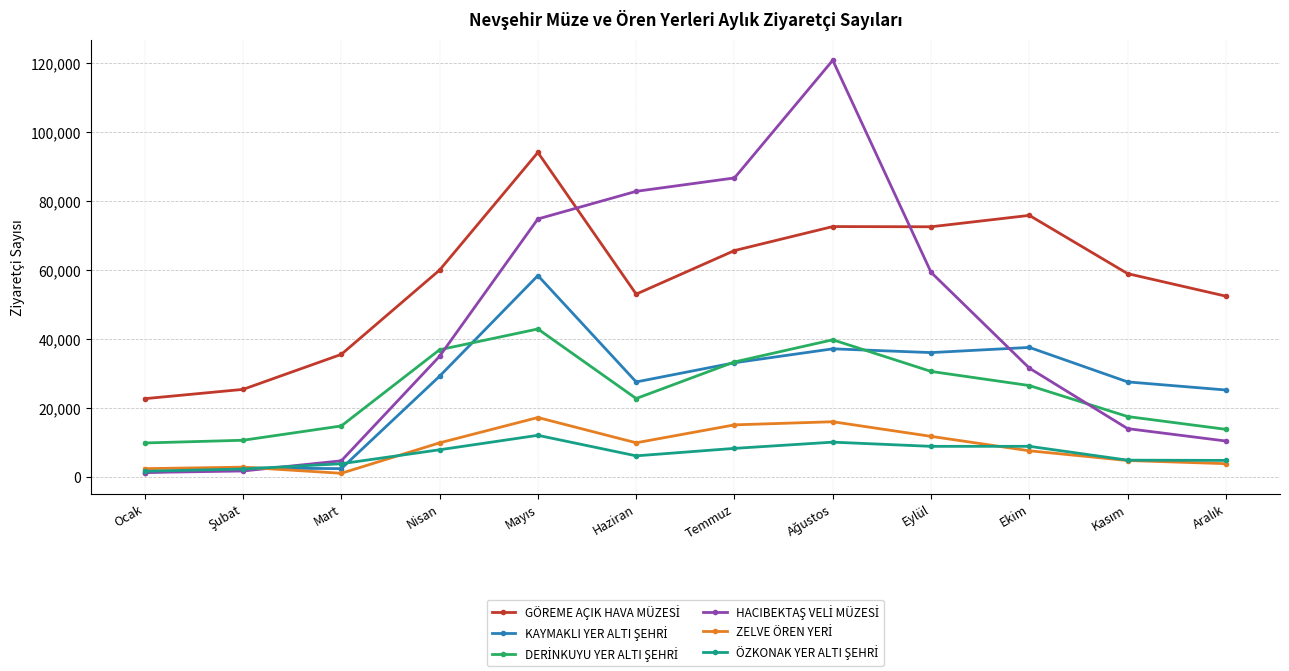

What is the total value across all series at Nisan?

178840